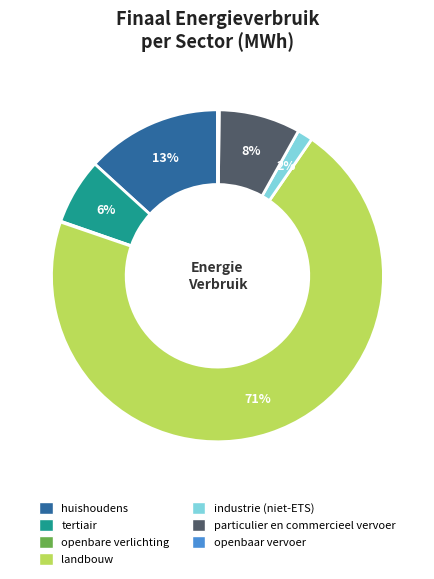

What is the largest slice in the pie chart?

landbouw